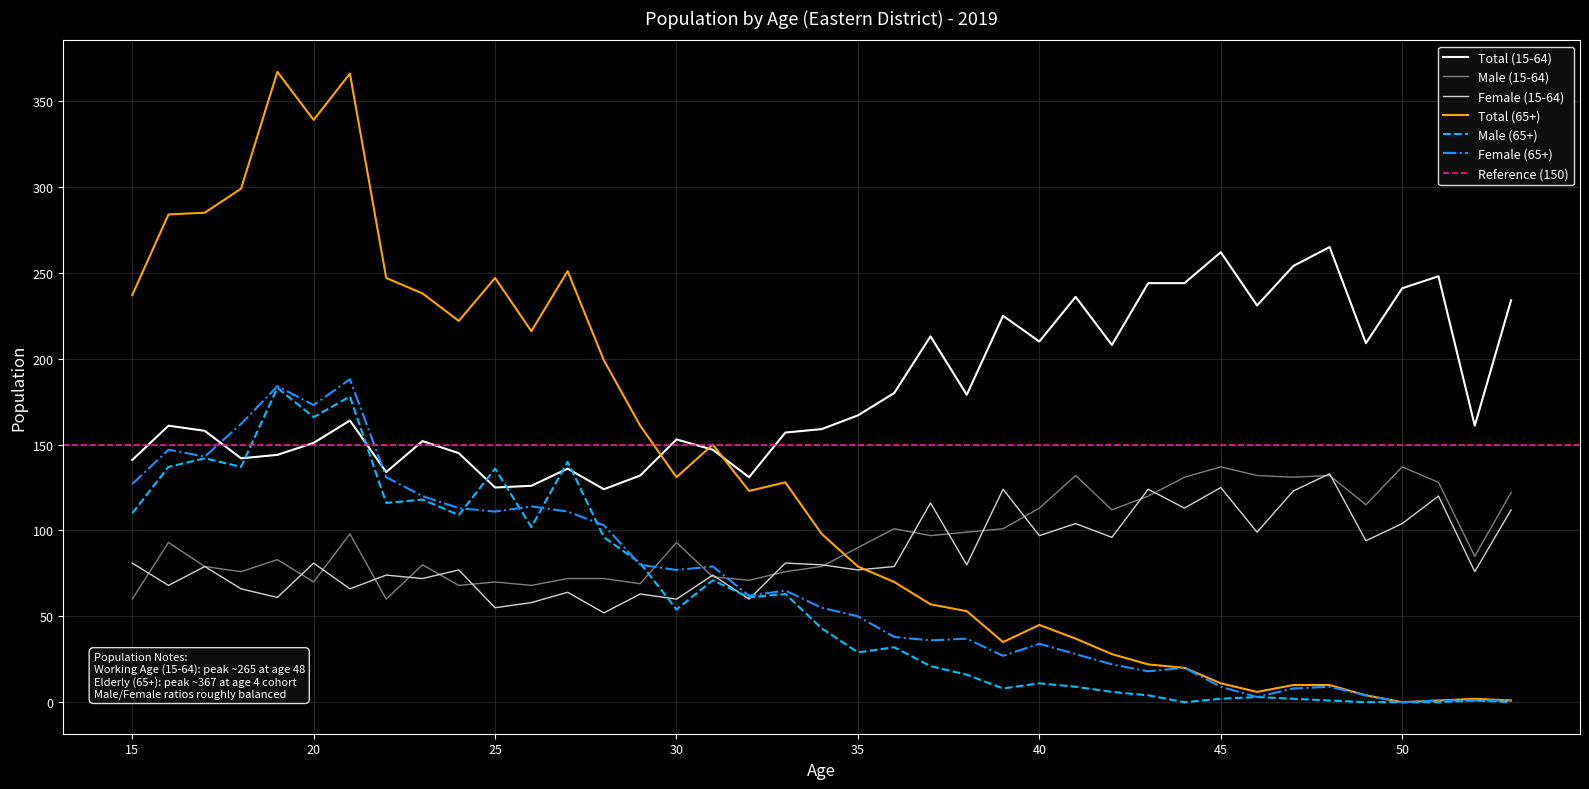

At which category does Total (15-64) reach its first local valley?

18